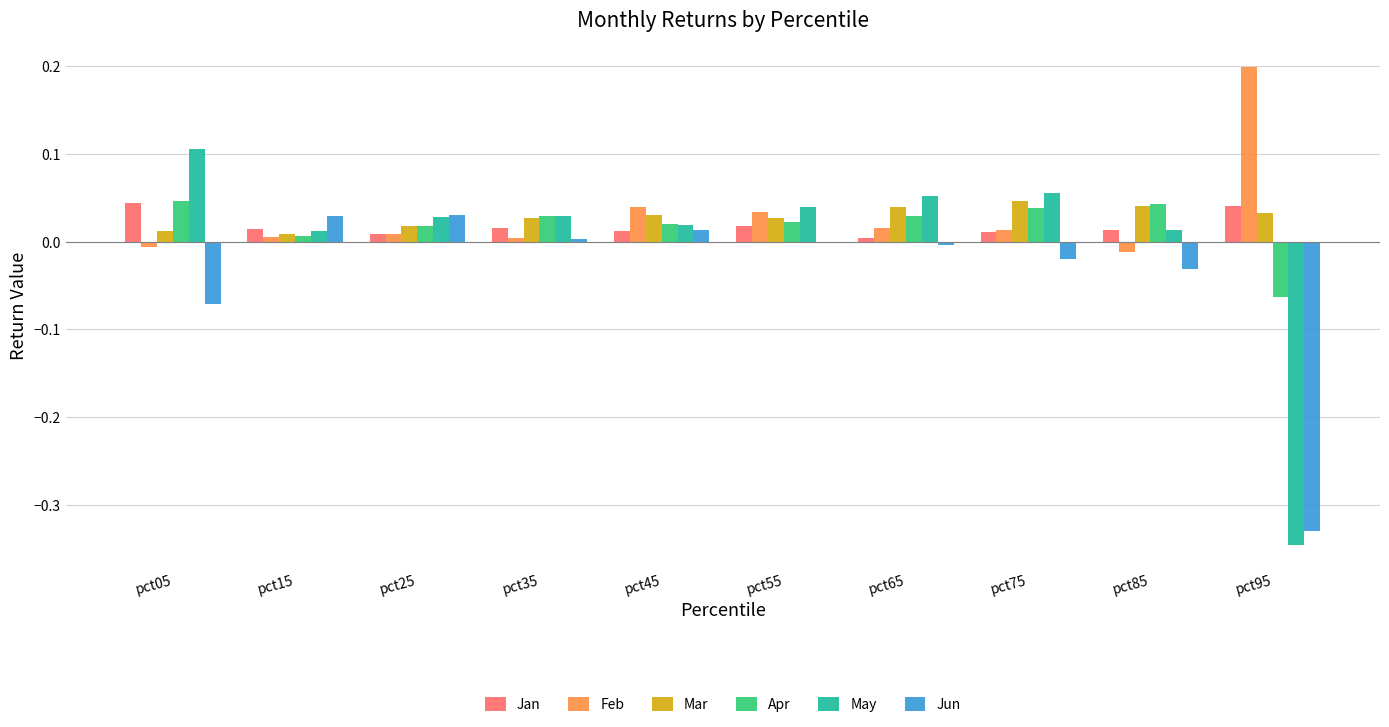

How many values in the Feb series exceed 0?

8